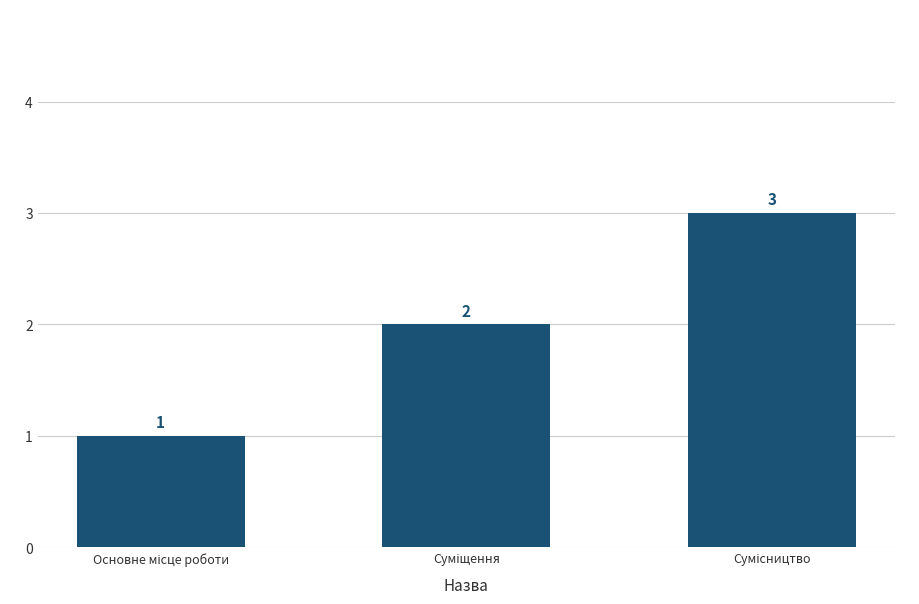

How many distinct data groups are displayed?

1